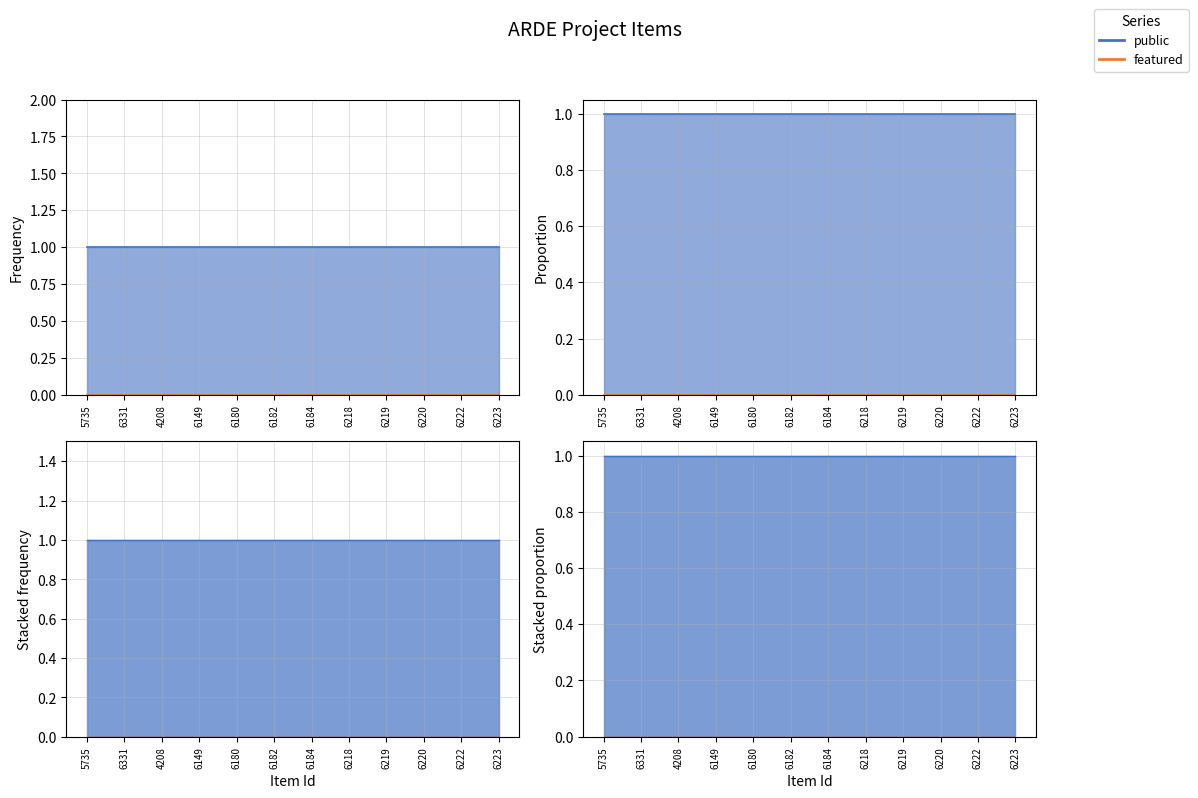

True or false: featured and public cross at least once.

False